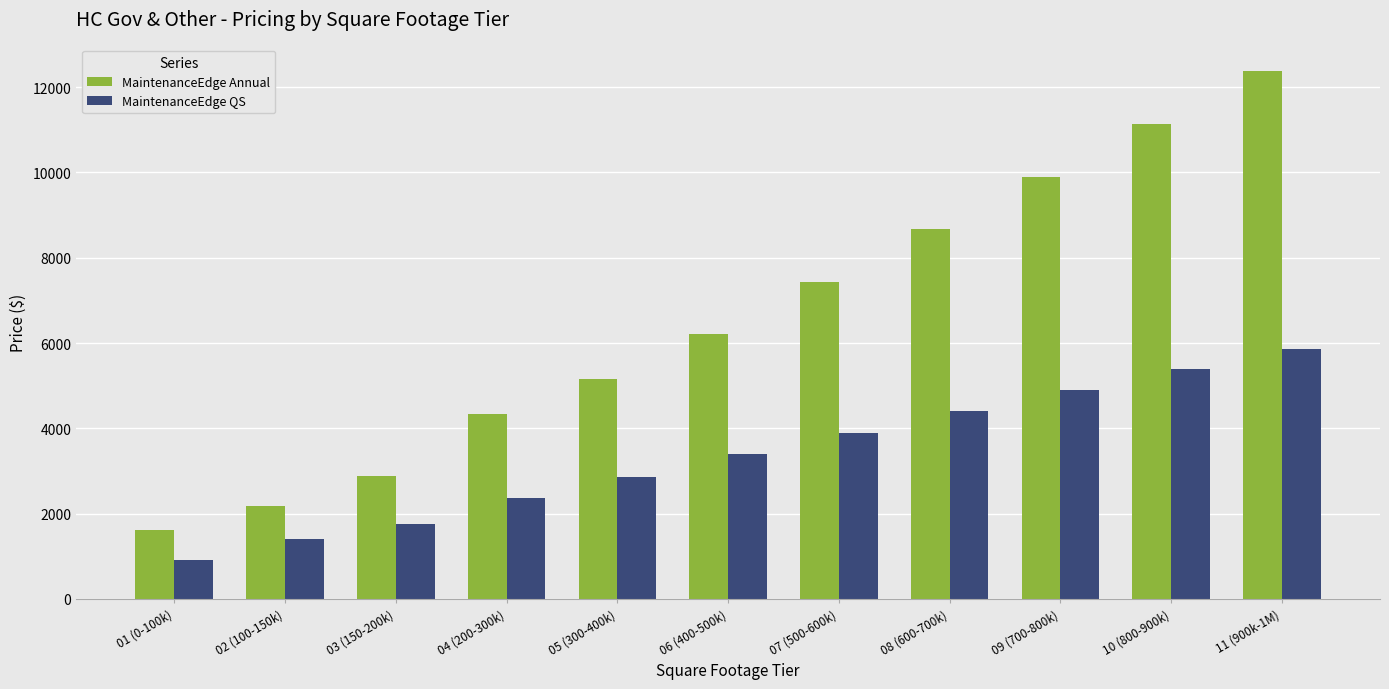

What is the label of the 6th bar from the left?

06 (400-500k)